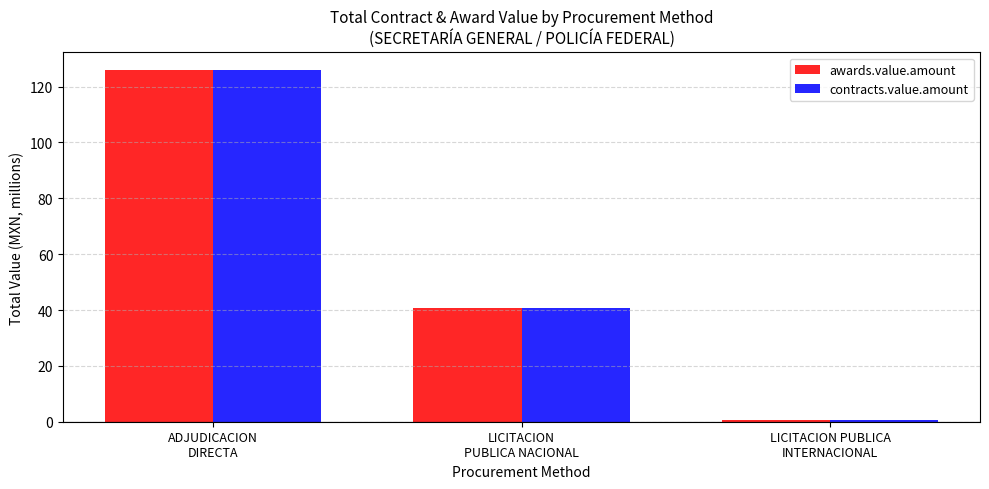

What is the average value of the contracts.value.amount series?

55.8